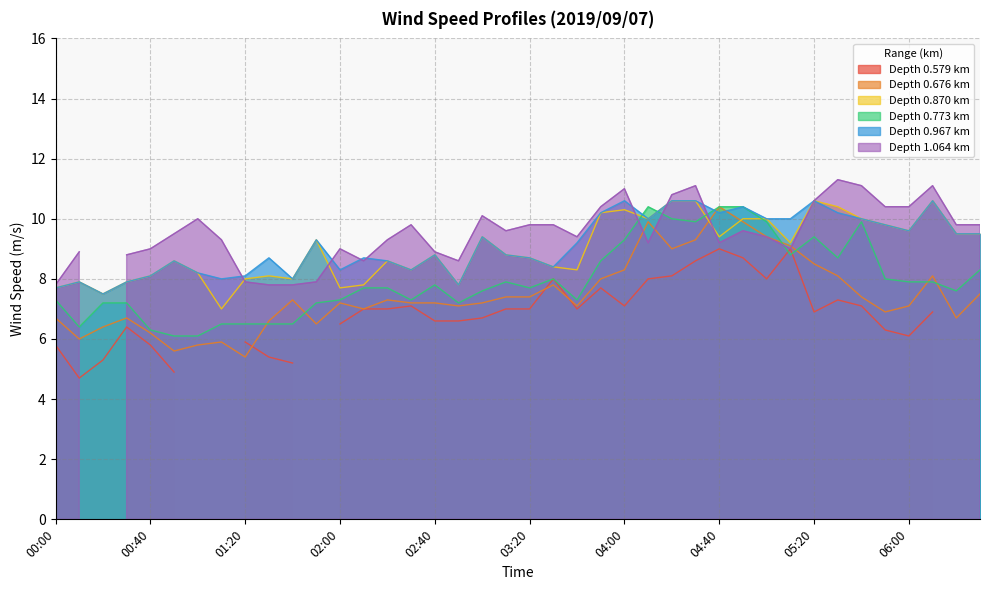

Where is the first local minimum for 0.967?

00:20